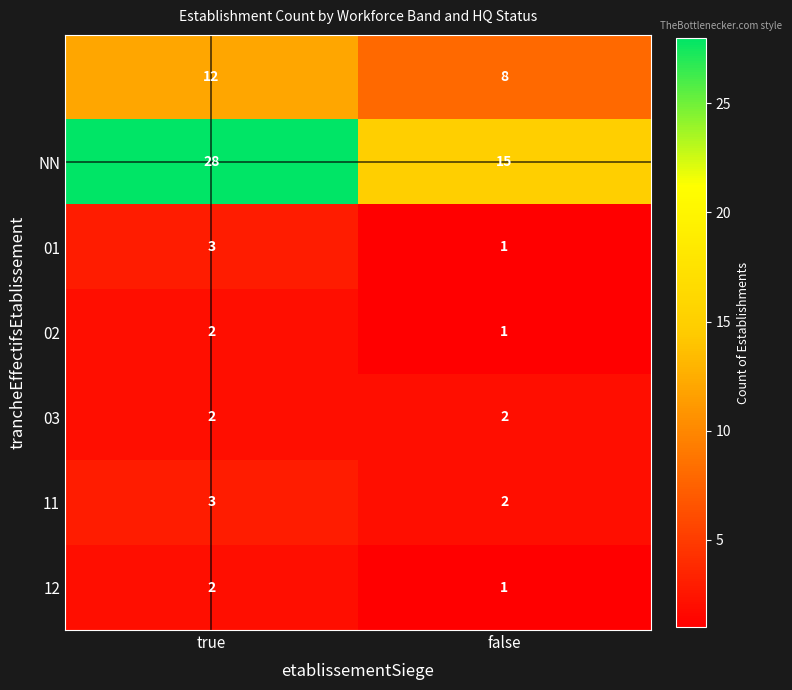

What is the total value across all series at false?

30